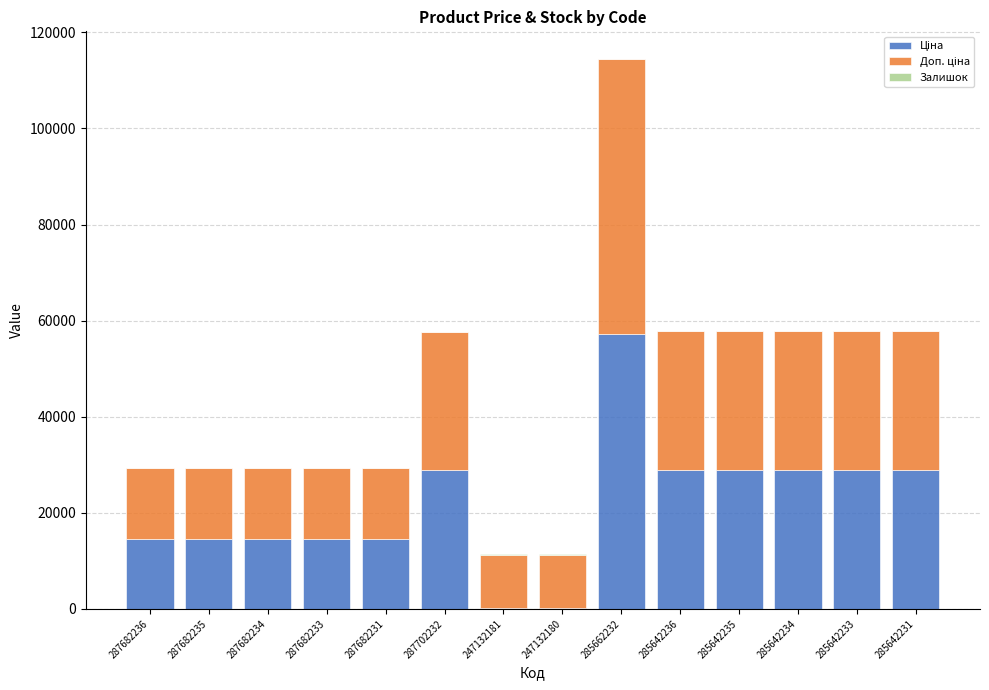

At which category is the sum across all series the highest?

285662232